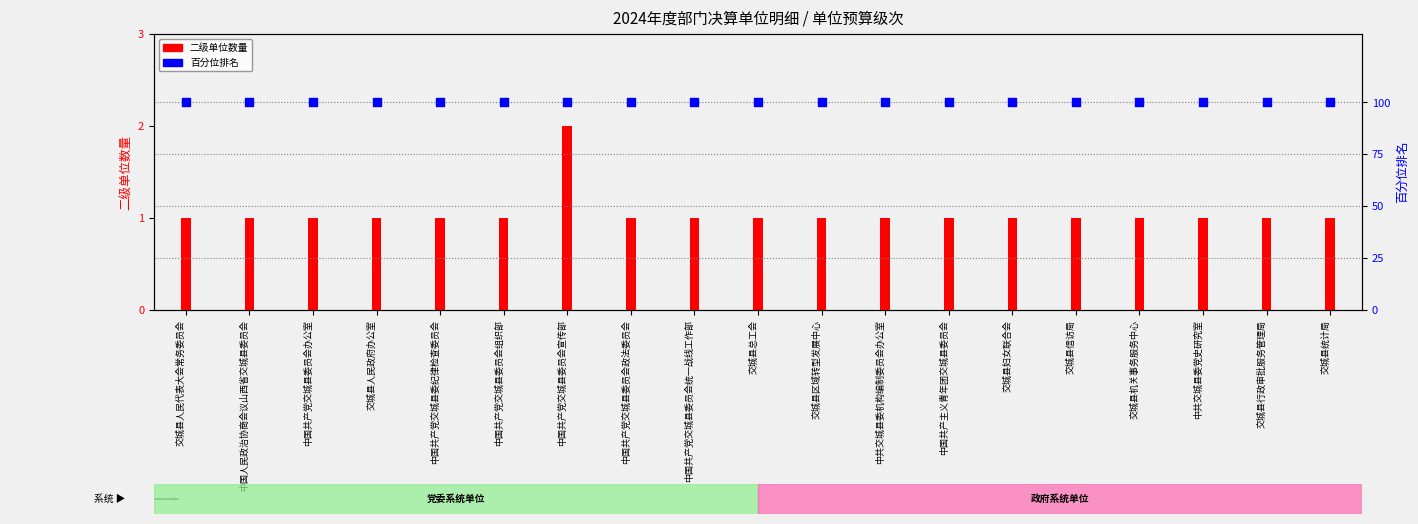

At how many categories does at least one series exceed 89?

19